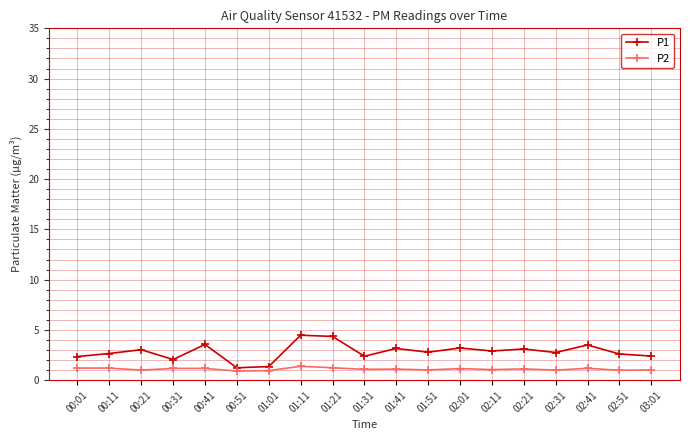

True or false: P1 has a value of 2.8 at 02:31.

True